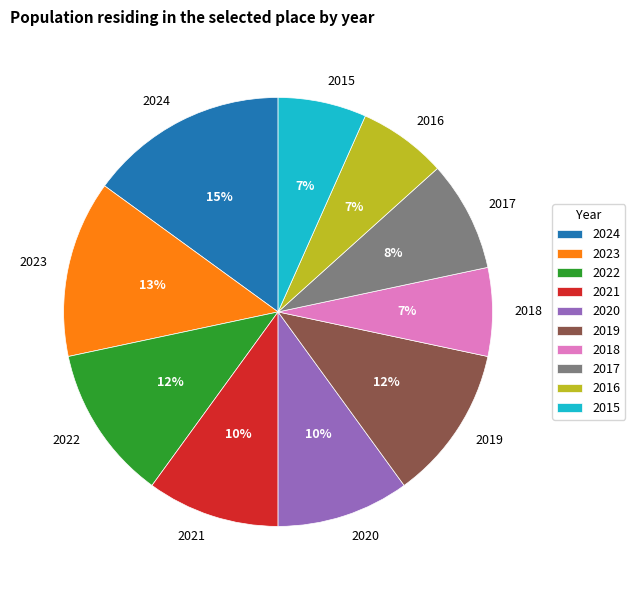

What is the largest slice in the pie chart?

2024